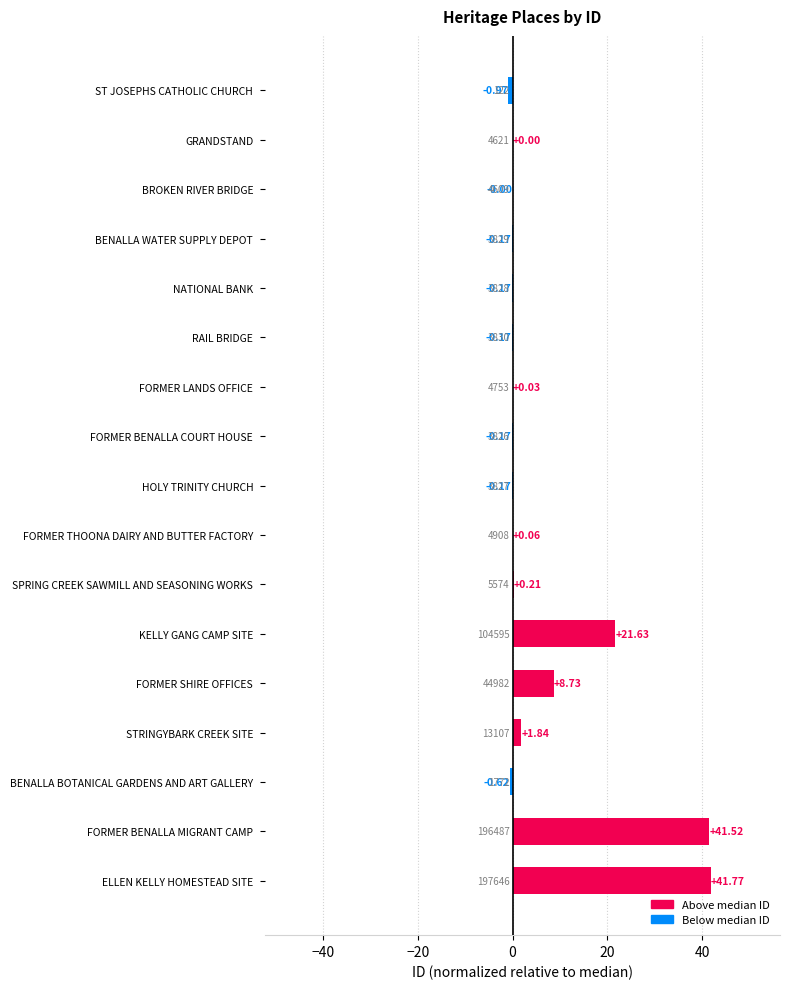

What is the greatest value displayed?

41.8